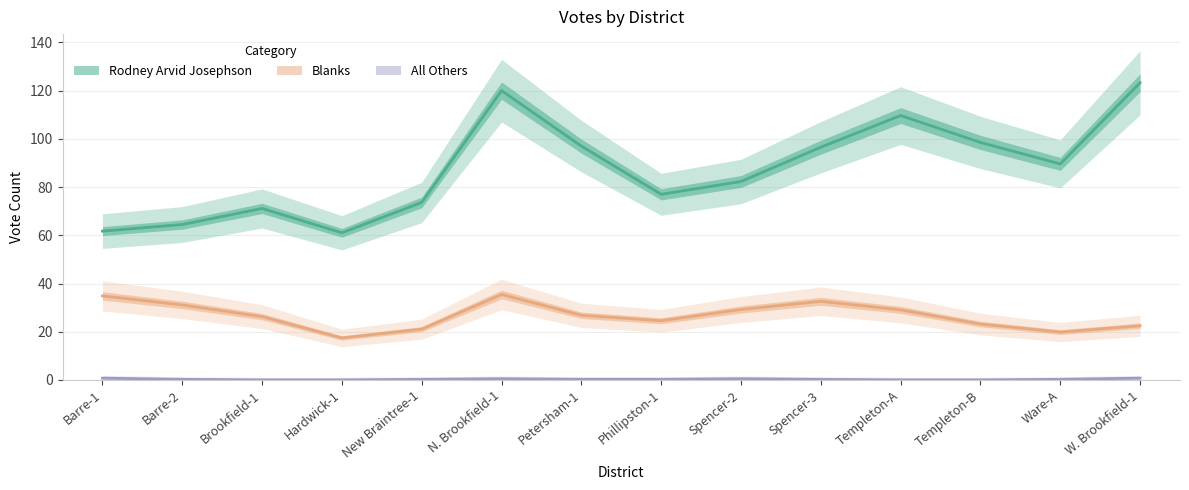

How many distinct data groups are displayed?

3